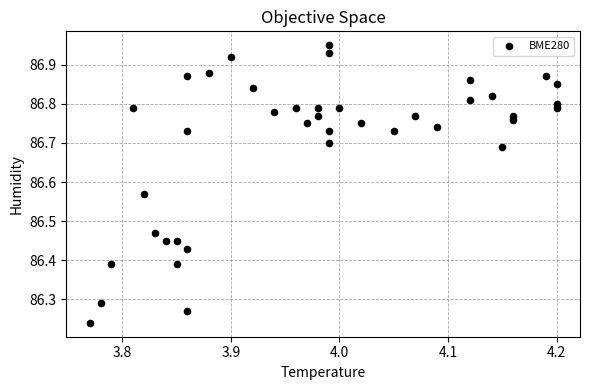

What is the range of X values (max minus min)?

0.4